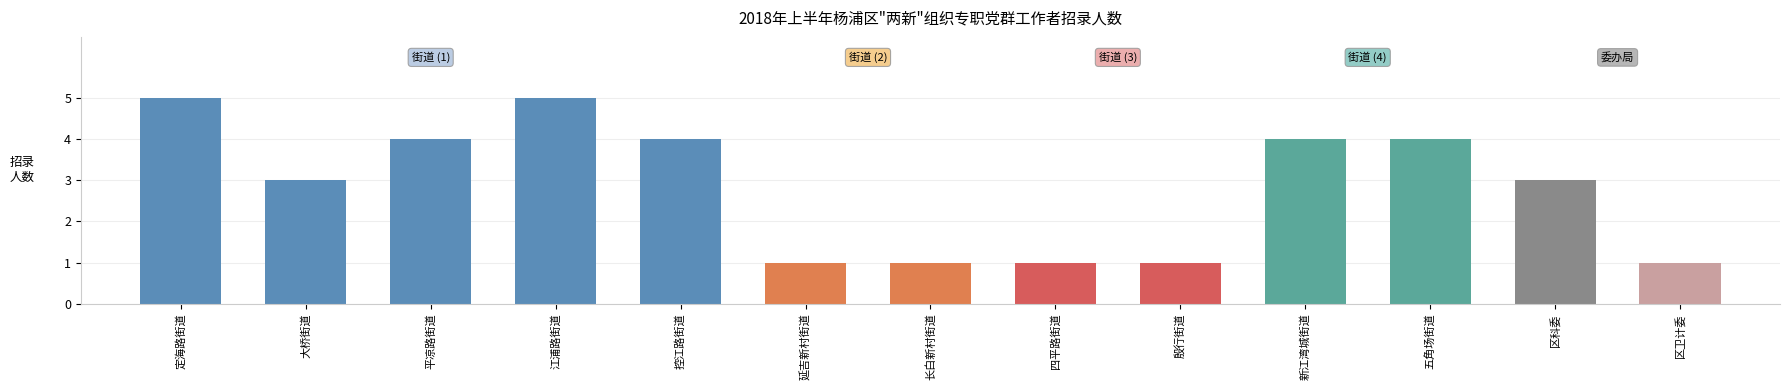

Reading right to left, extract all data points from this chart.

1	3	4	4	1	1	1	1	4	5	4	3	5